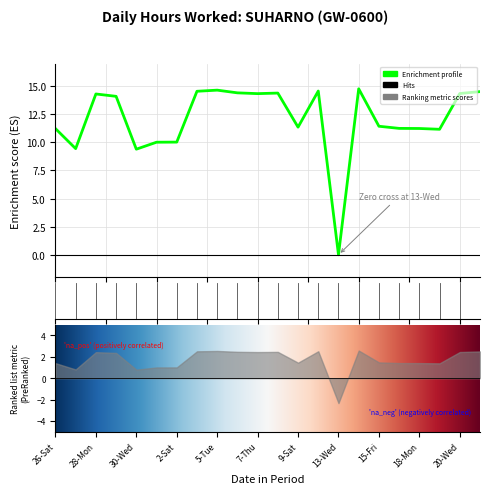

Between 5-Tue and 30-Wed, which is larger?

5-Tue